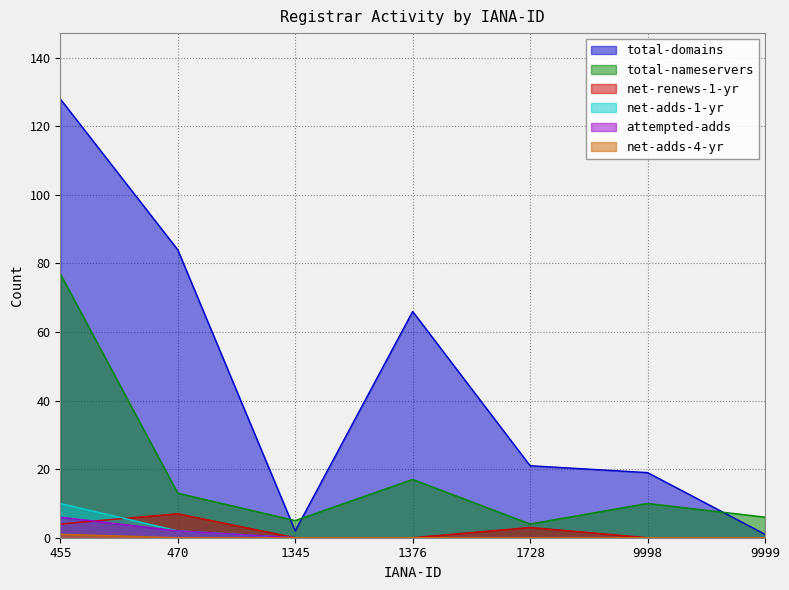

Count the net-renews-1-yr values in the range 0 to 4.

6